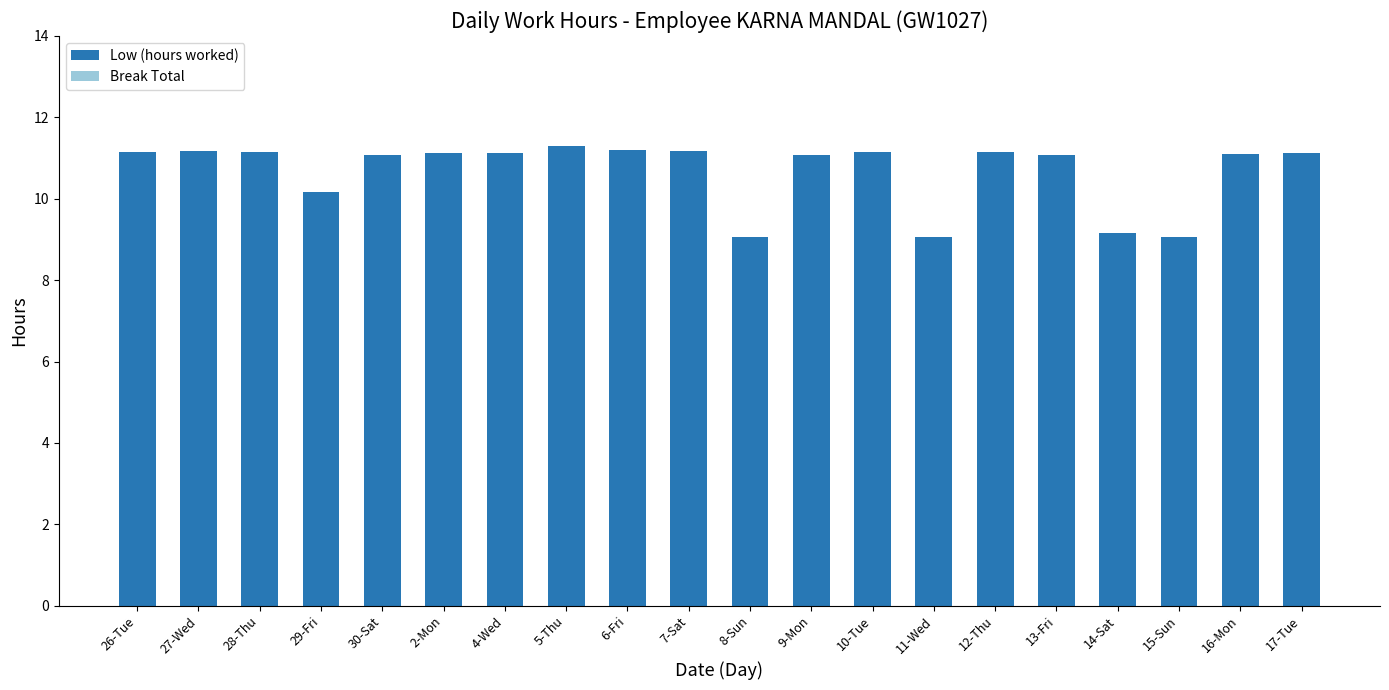

What is the greatest value displayed?

11.3